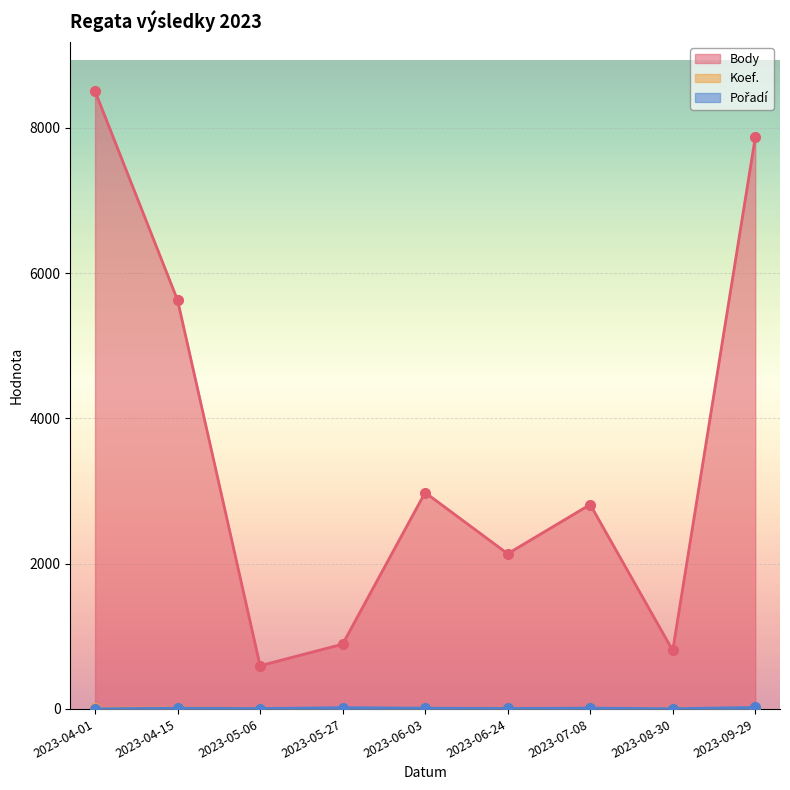

After their last crossing, which series has the higher values: Pořadí or Koef.?

Pořadí